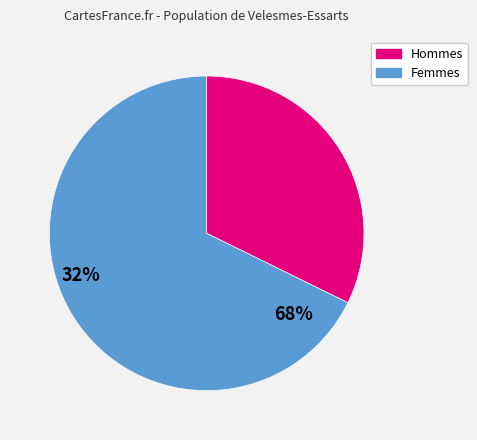

Which has a higher value, Hommes or Femmes?

Femmes